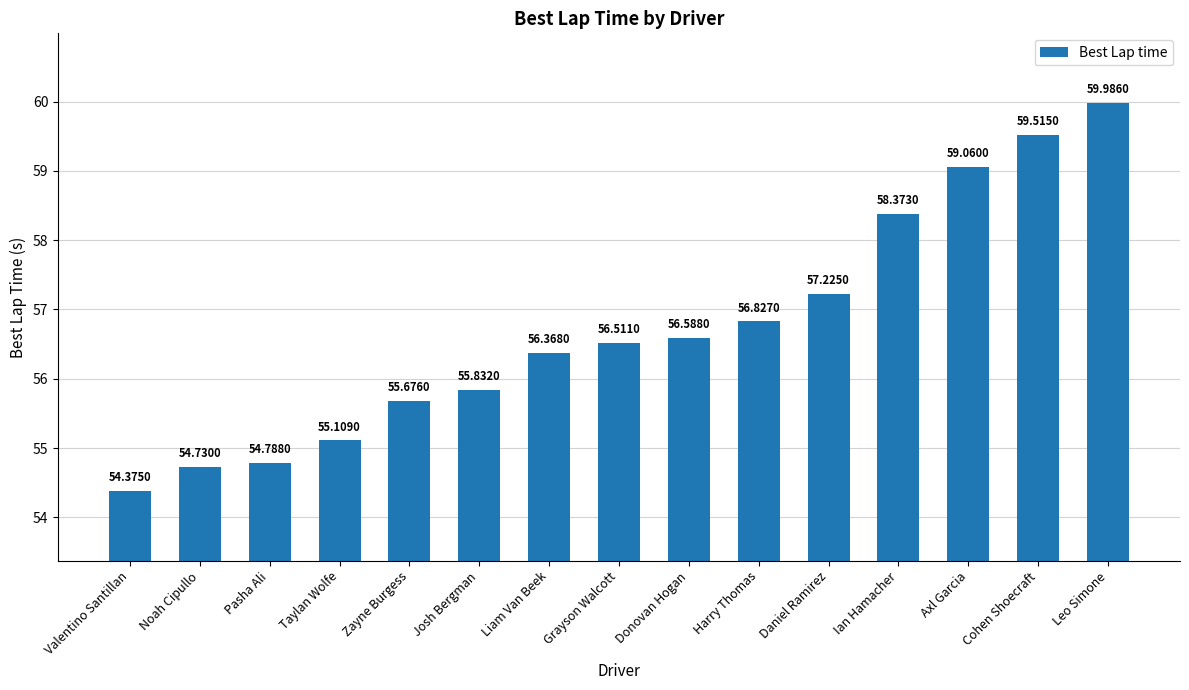

Reading left to right, list all the values displayed in this chart.

Valentino Santillan=54.4	Noah Cipullo=54.7	Pasha Ali=54.8	Taylan Wolfe=55.1	Zayne Burgess=55.7	Josh Bergman=55.8	Liam Van Beek=56.4	Grayson Walcott=56.5	Donovan Hogan=56.6	Harry Thomas=56.8	Daniel Ramirez=57.2	Ian Hamacher=58.4	Axl Garcia=59.1	Cohen Shoecraft=59.5	Leo Simone=60.0